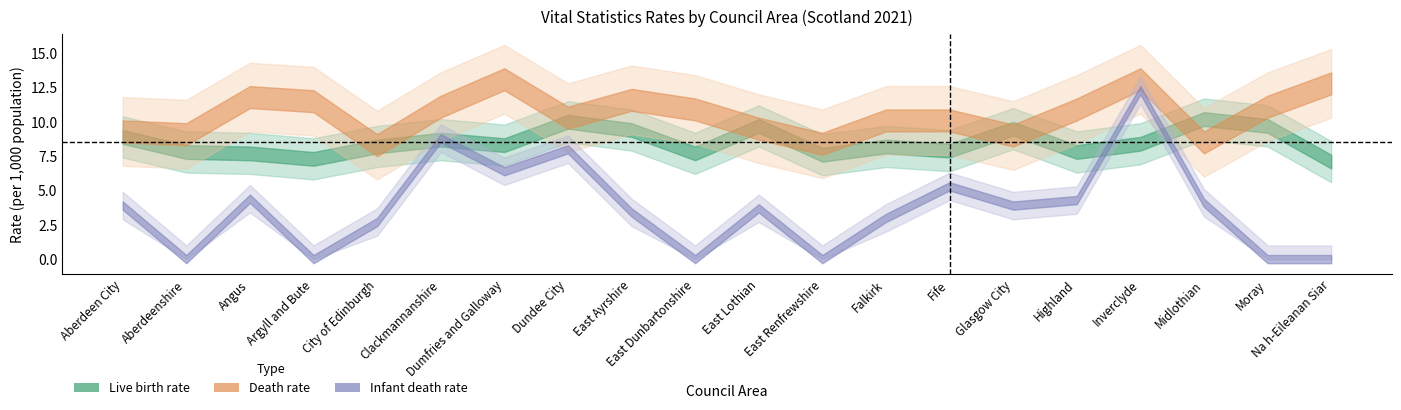

What is the total value across all series at East Ayrshire?

24.4